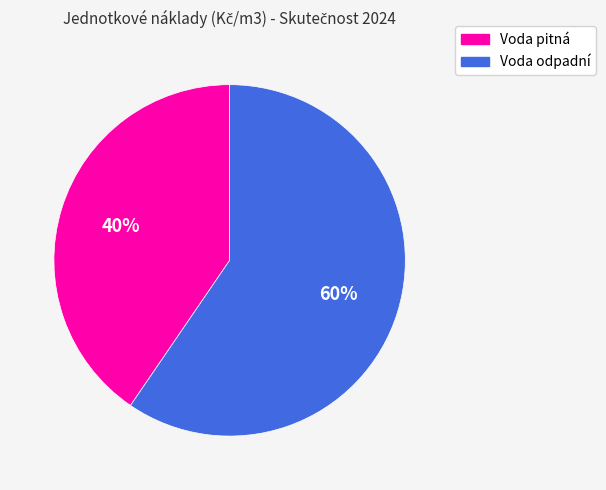

To the nearest percent, what percentage of the pie is Voda pitná?

40%